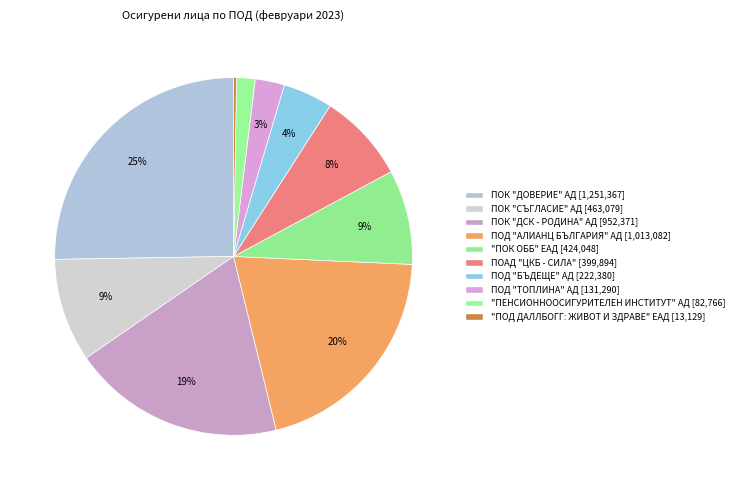

Rank the categories by value from lowest to highest.

"ПОД ДАЛЛБОГГ: ЖИВОТ И ЗДРАВЕ" ЕАД, "ПЕНСИОННООСИГУРИТЕЛЕН ИНСТИТУТ" АД, ПОД "ТОПЛИНА" АД, ПОД "БЪДЕЩЕ" АД, ПОАД "ЦКБ - СИЛА", "ПОК ОББ" ЕАД, ПОК "СЪГЛАСИЕ" АД, ПОК "ДСК - РОДИНА" АД, ПОД "АЛИАНЦ БЪЛГАРИЯ" АД, ПОК "ДОВЕРИЕ" АД